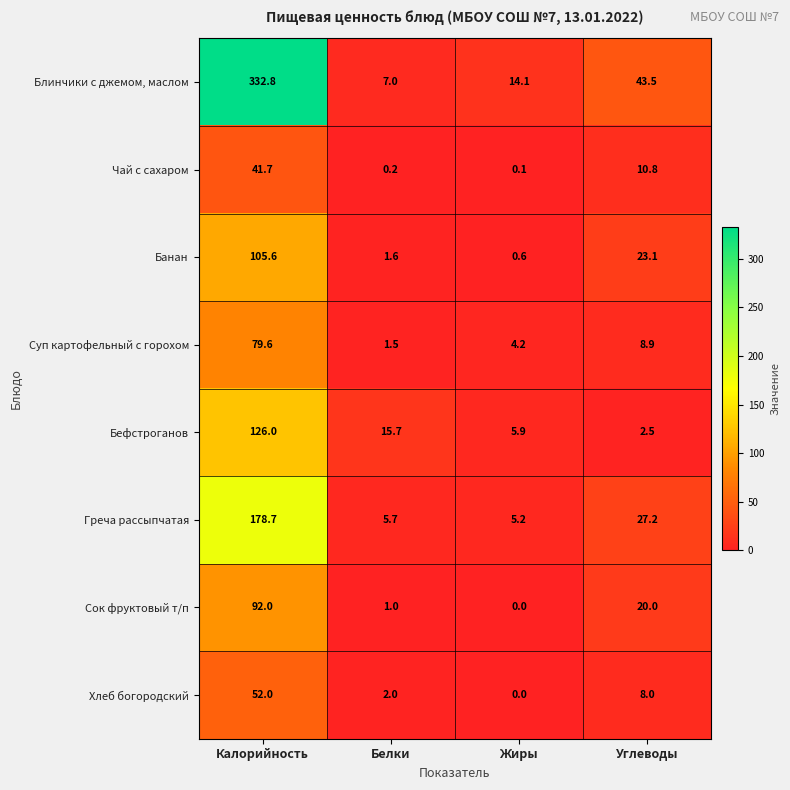

What is the sum of the Сок фруктовый т/п values at Жиры and Углеводы?

20.0